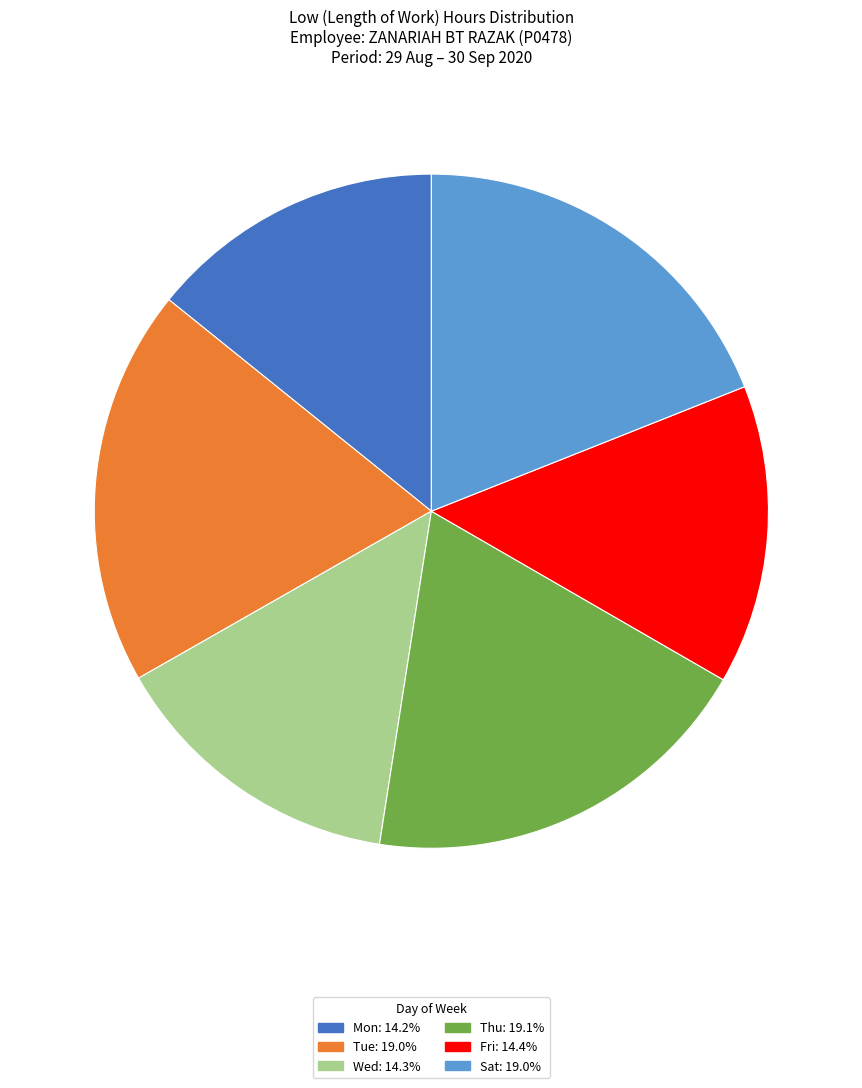

How many segments does this pie chart have?

6